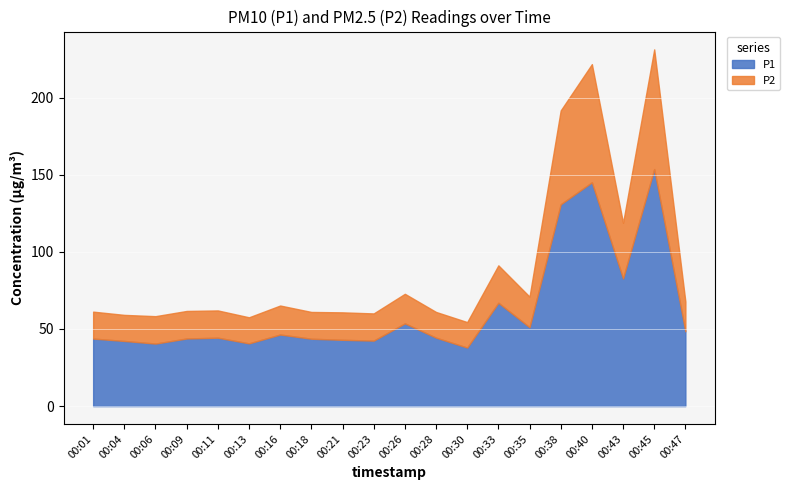

Reading left to right, extract all data points from this chart.

P1: 43.8	42.2	40.5	43.8	44.4	40.7	46.4	43.7	43.0	42.5	53.6	44.4	37.9	67.0	51.1	130.8	145.1	82.7	153.6	48.5
P2: 17.4	16.9	17.8	17.9	17.7	16.9	18.8	17.4	17.8	17.6	19.2	16.7	16.5	24.3	19.8	60.8	76.6	36.1	77.6	19.3